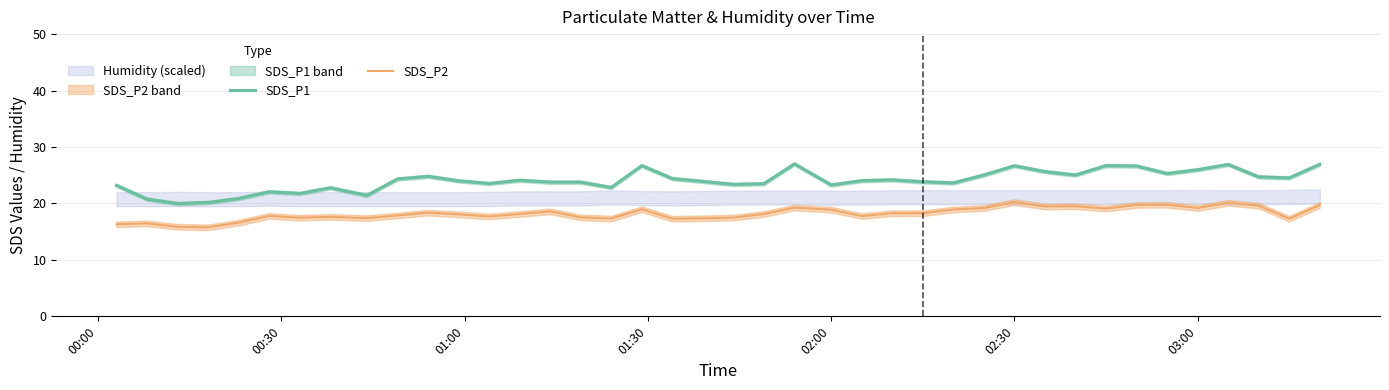

What is the smallest value displayed?

15.8